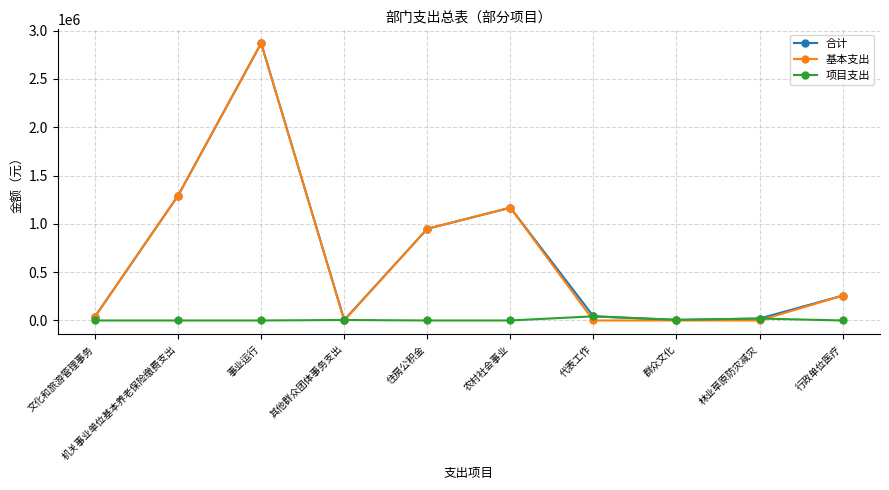

True or false: 基本支出 has a value of 2868922.6 at 事业运行.

True